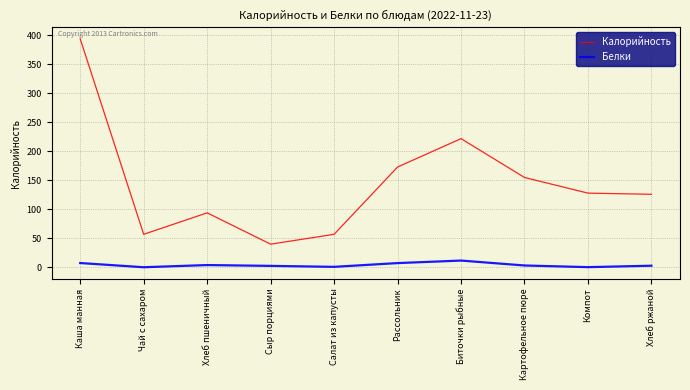

True or false: Белки has more than 1 interior local peaks.

True